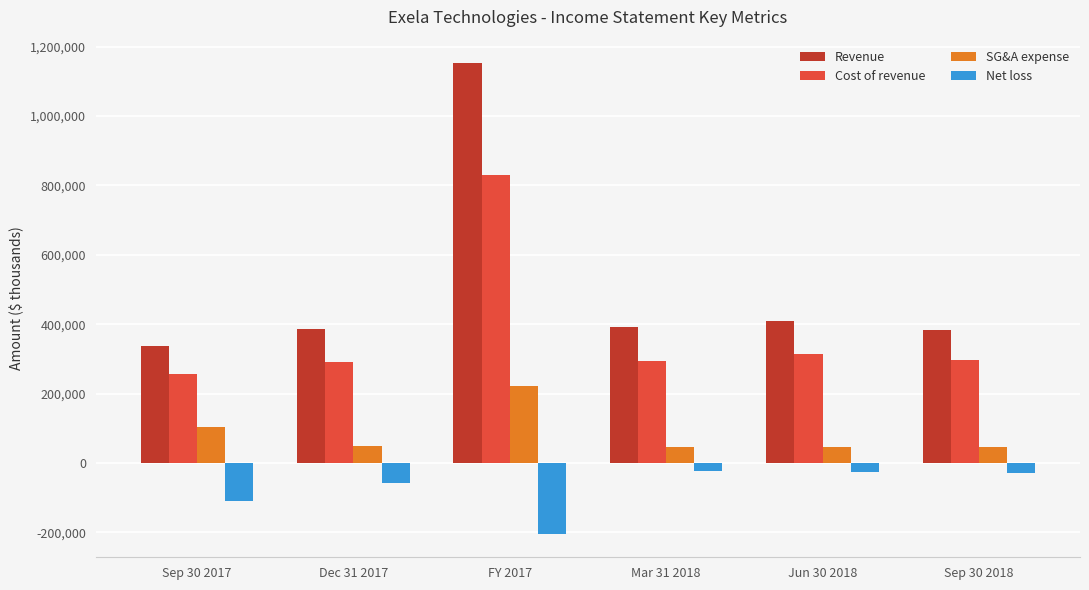

What is the maximum value for Cost of revenue?

829143